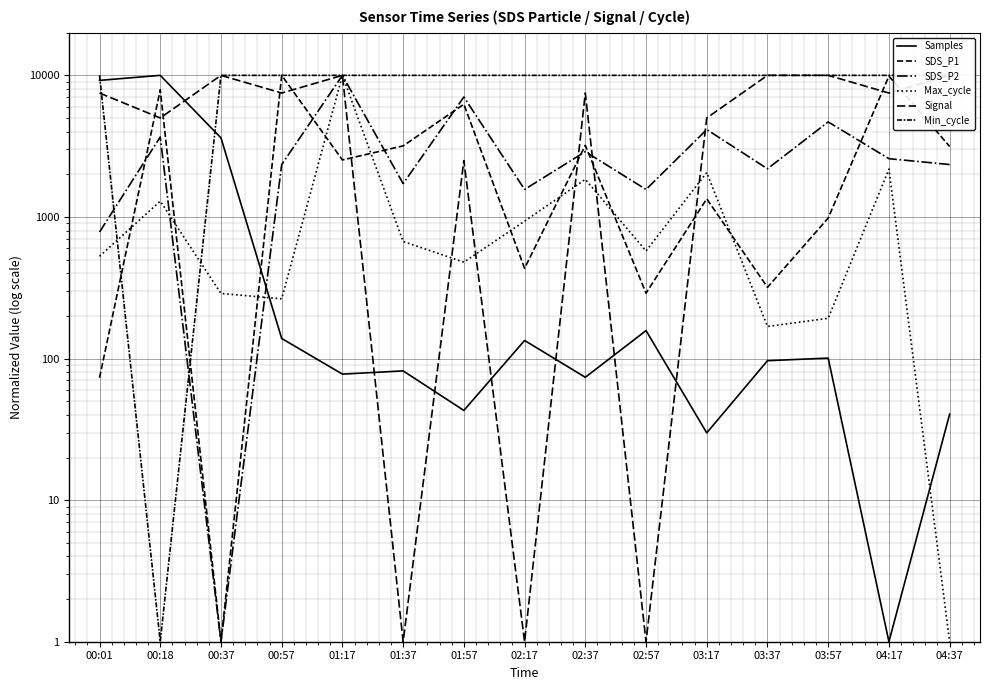

Between 01:37 and 03:37, which is larger?

03:37